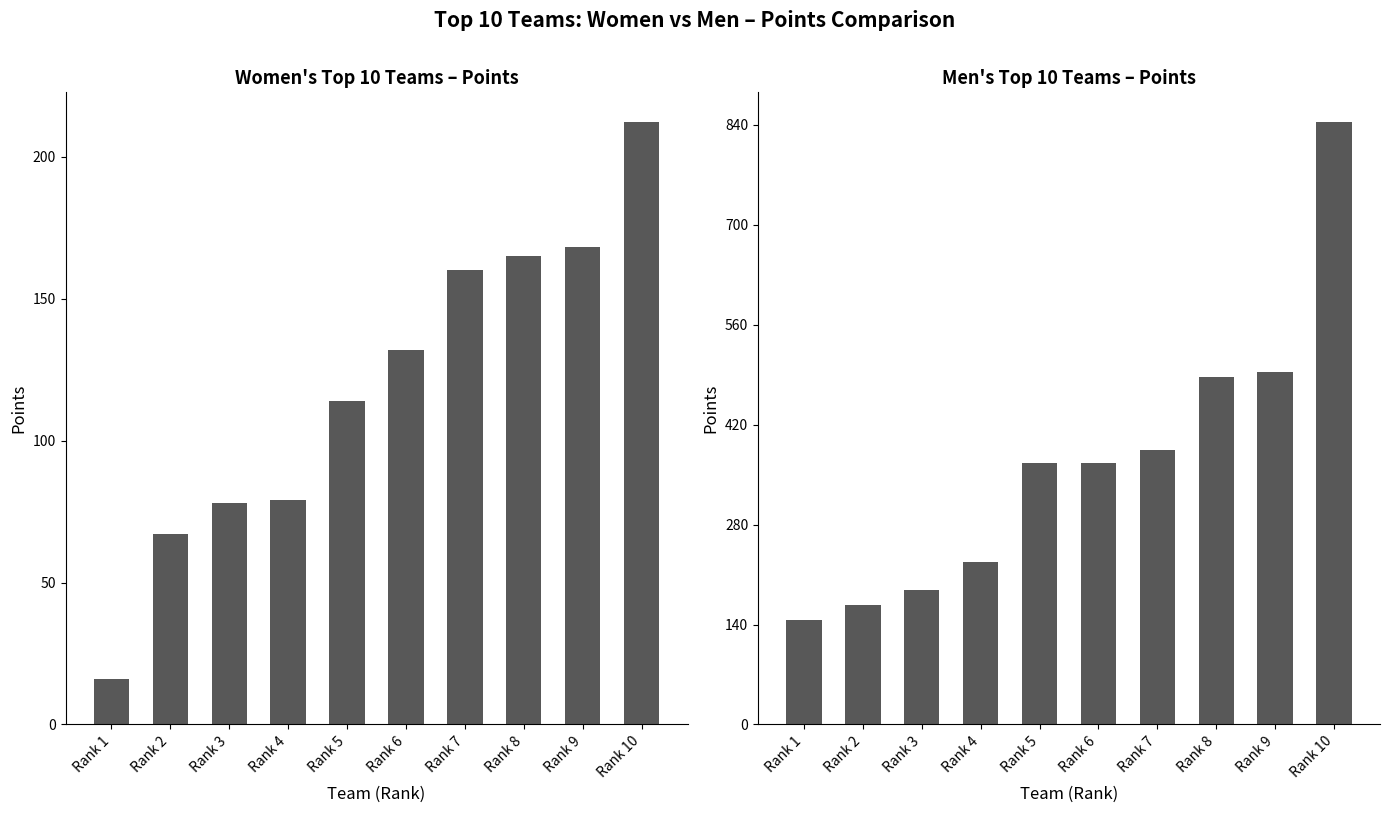

Which label corresponds to the smallest value in the chart?

Rank 1